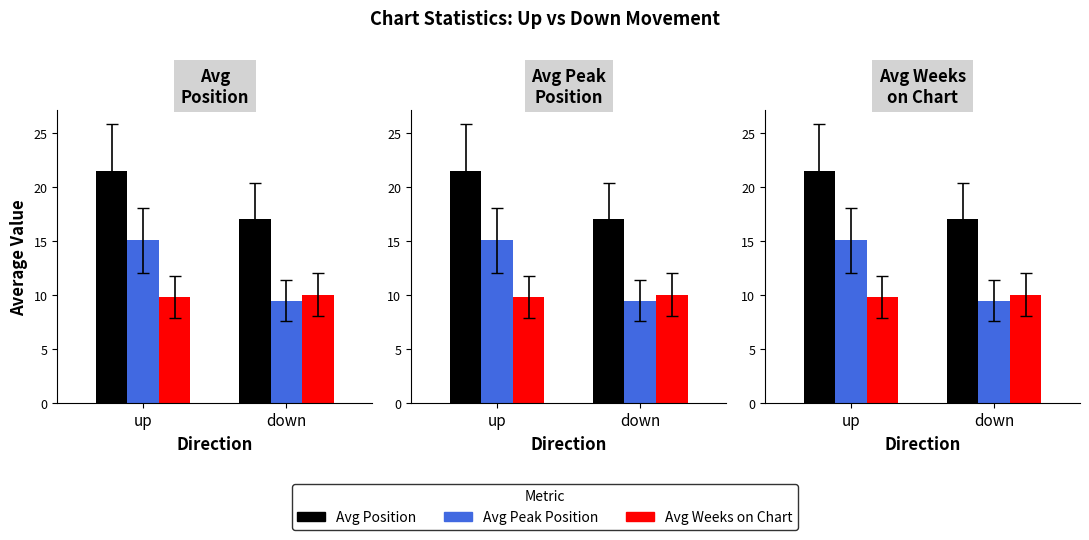

What value does the Avg Weeks on Chart series have at down?

10.0